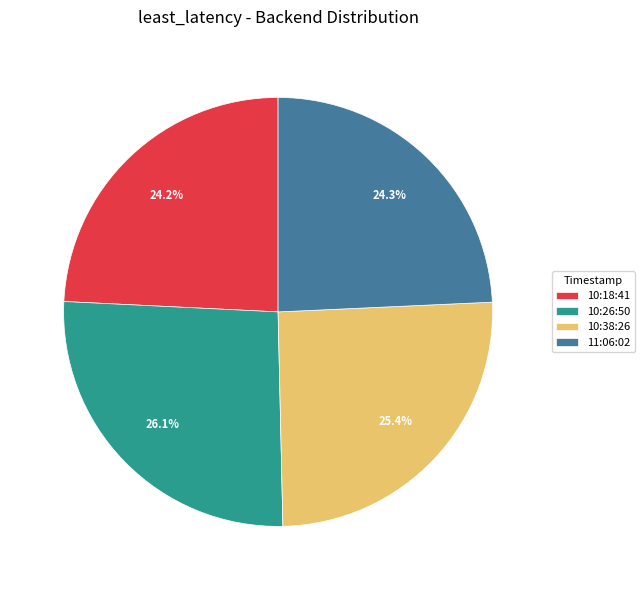

What is the largest slice in the pie chart?

10:26:50